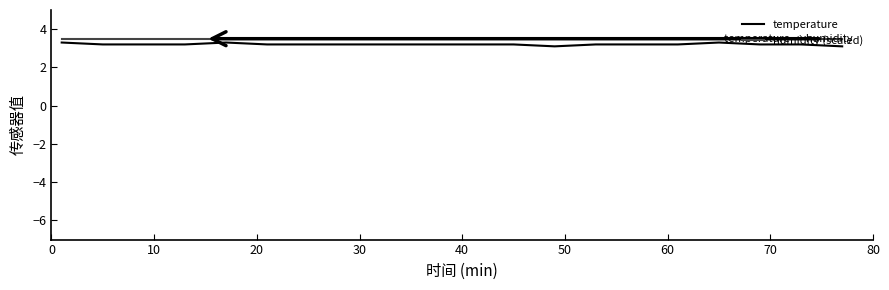

What is the smallest value displayed?

3.1